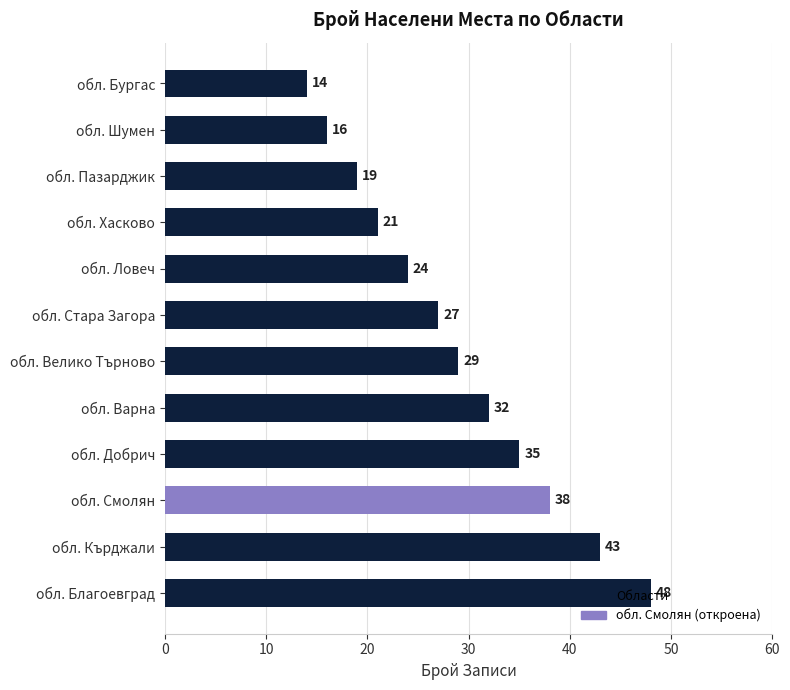

Is it true that the value at обл. Стара Загора is 48?

False